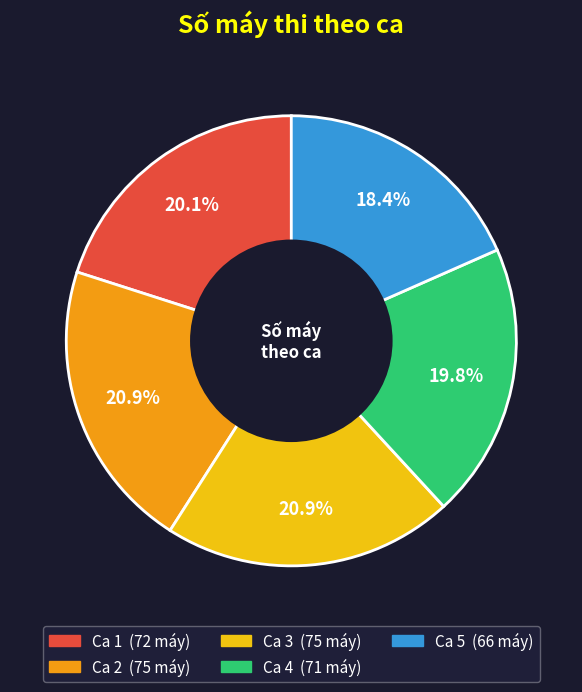

Is there a majority slice in this chart?

No